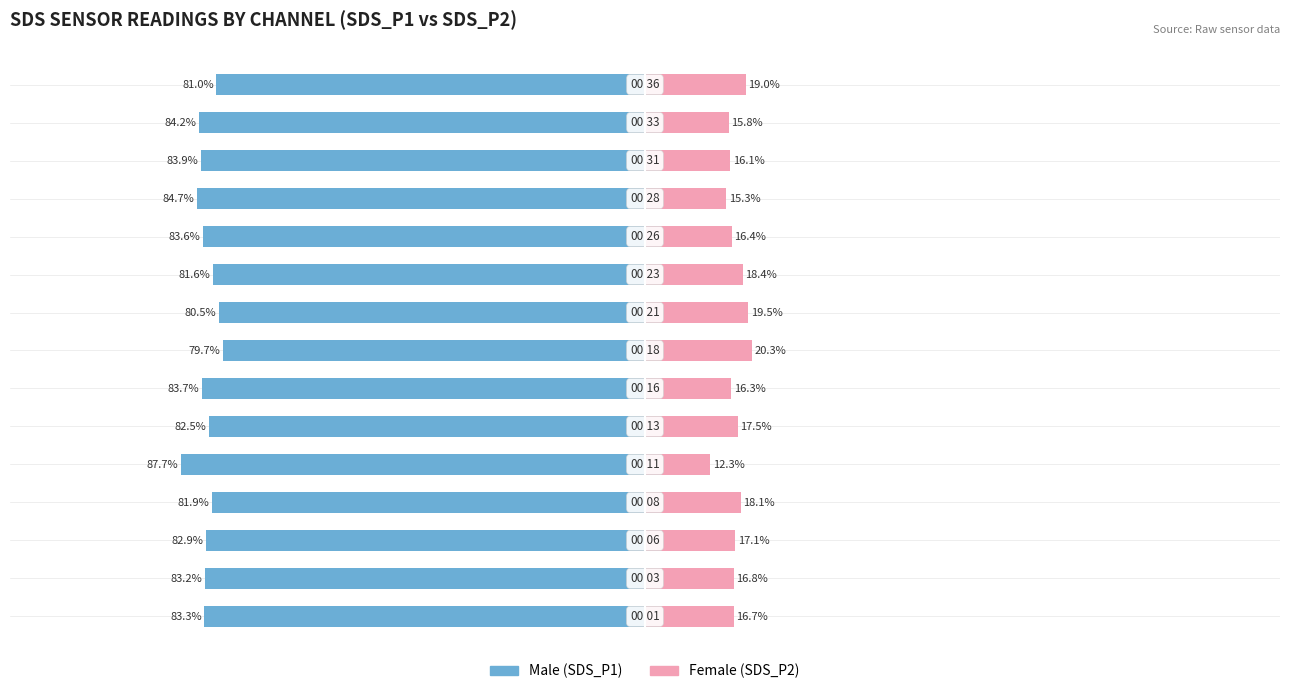

Reading left to right, list all the values displayed in this chart.

Male: 0=-83.3	1=-83.2	2=-82.9	3=-81.9	4=-87.7	5=-82.5	6=-83.7	7=-79.7	8=-80.5	9=-81.6	10=-83.6	11=-84.7	12=-83.9	13=-84.2	14=-81.0
Female: 0=16.7	1=16.8	2=17.1	3=18.1	4=12.3	5=17.5	6=16.3	7=20.3	8=19.5	9=18.4	10=16.4	11=15.3	12=16.1	13=15.8	14=19.0